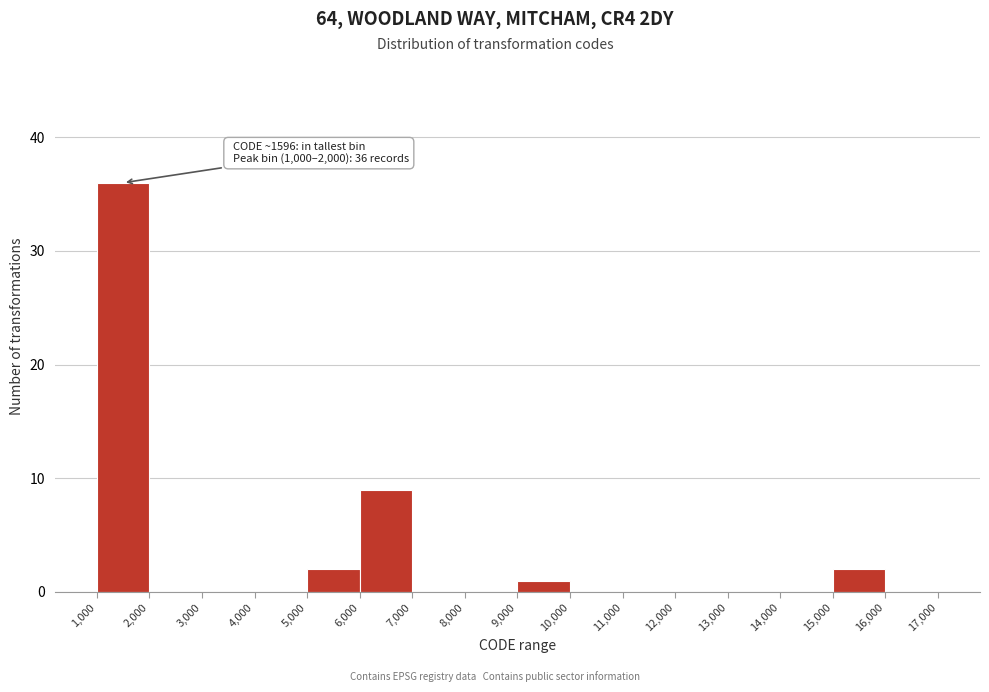

Over which range of the x-axis is the bar tallest?

1,000 to 2,000